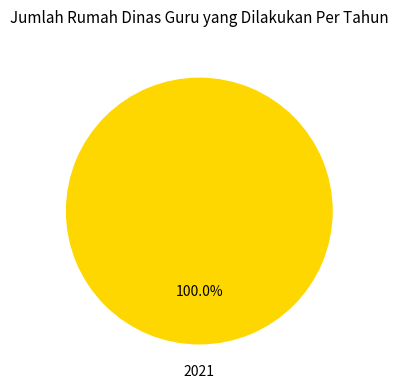

Does any single category account for the majority?

Yes